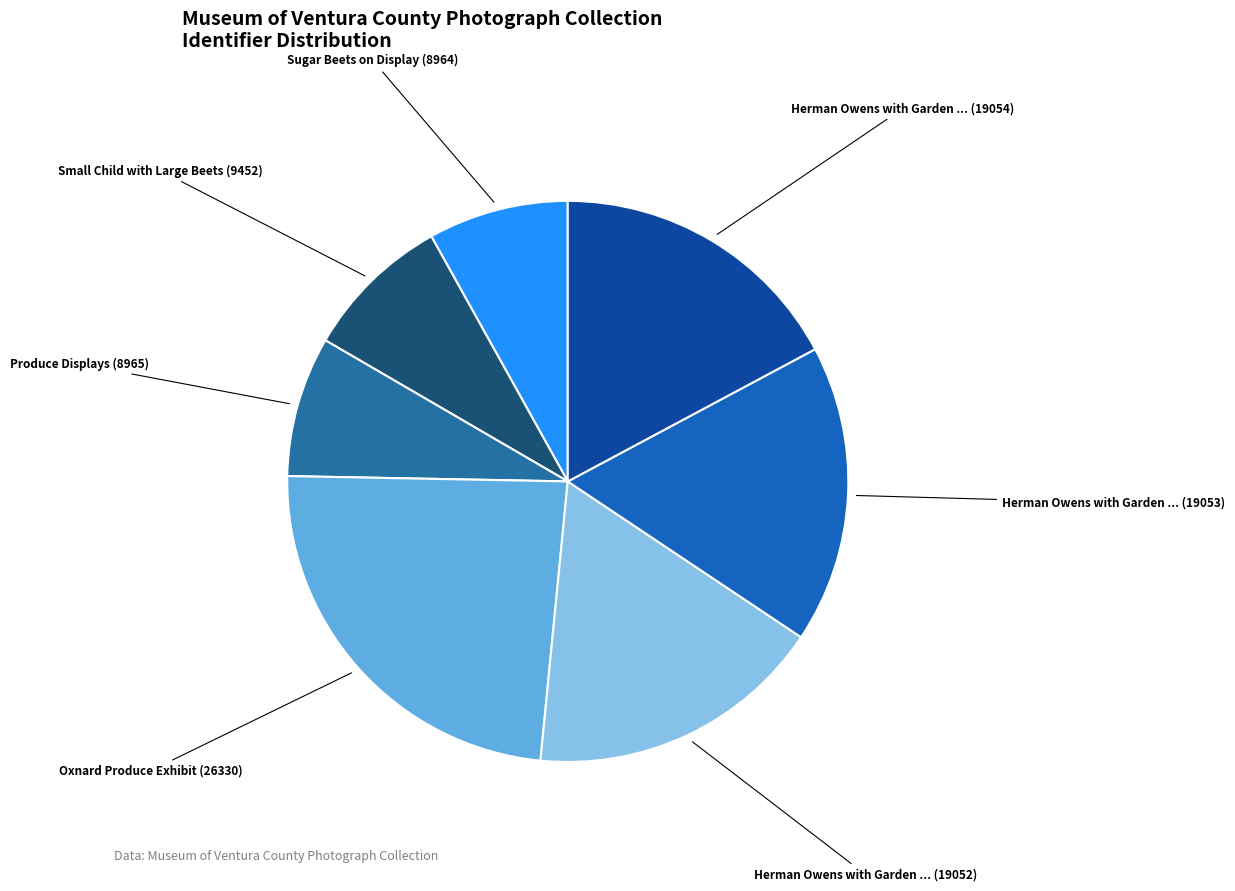

Does any single category account for the majority?

No